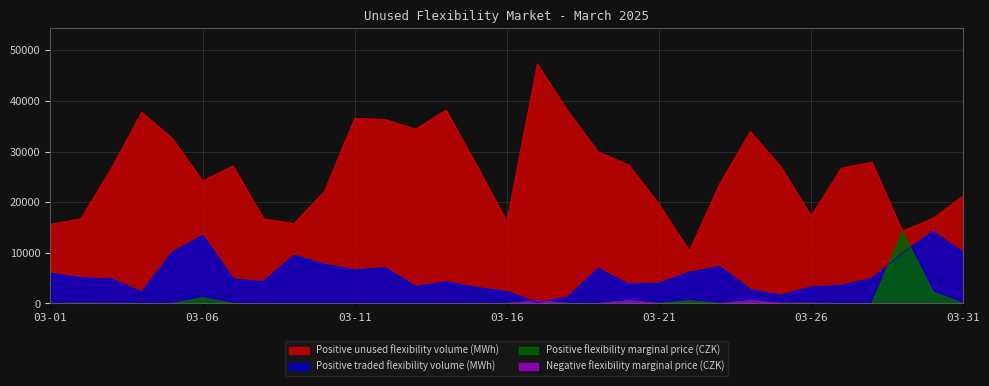

How many data points in Positive traded flexibility volume (MWh) are less than 4852?

15